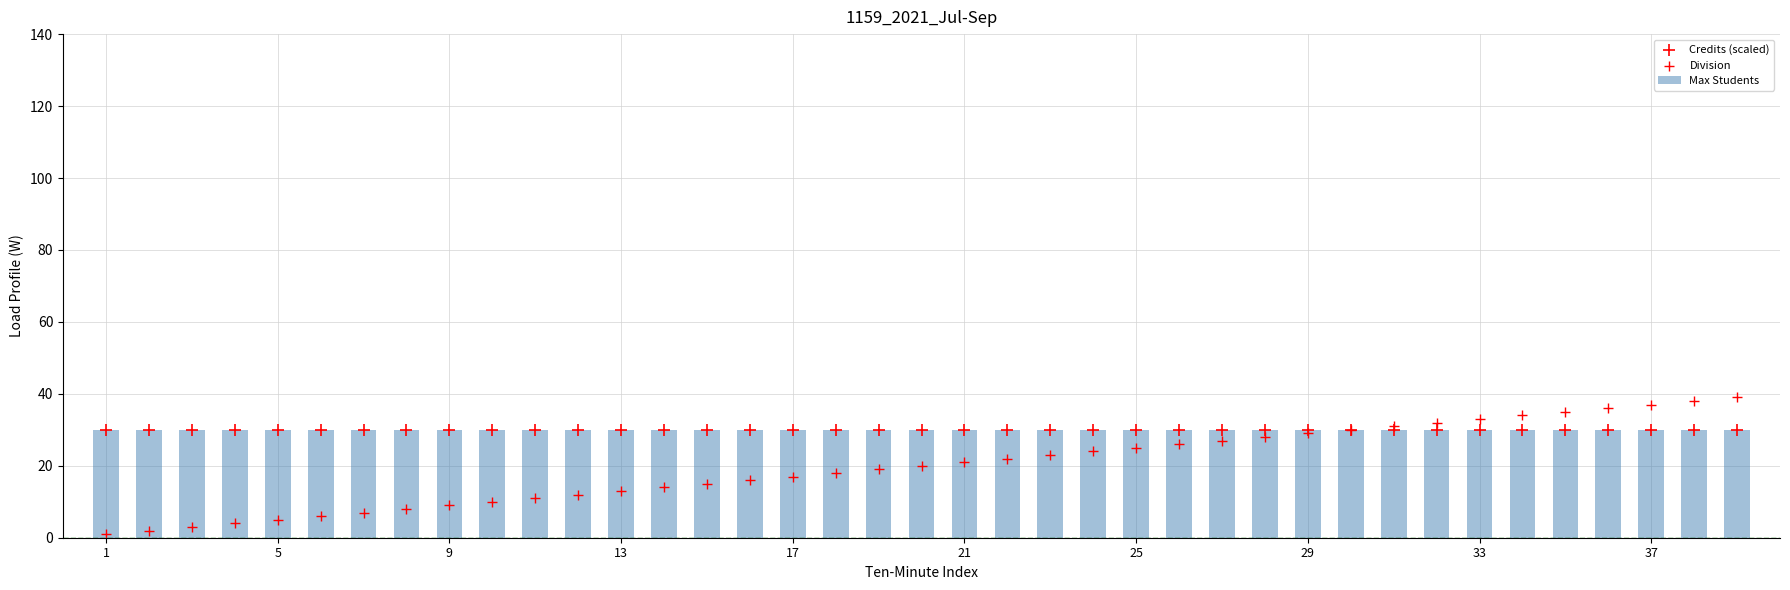

What are all the series names shown in the legend?

Max Students, Credits (scaled), Division